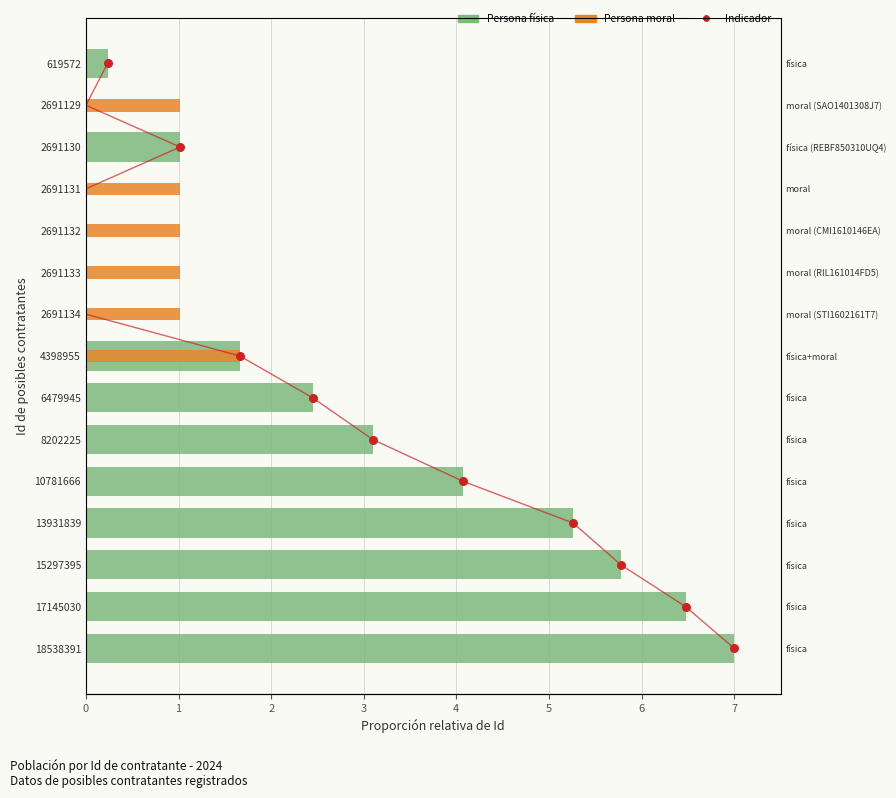

Between 15297395 and 6479945, which is larger?

15297395